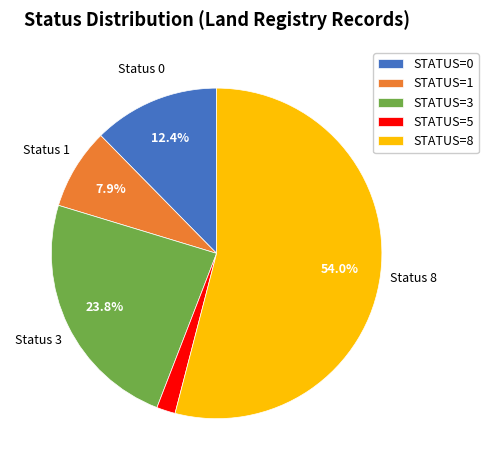

What is the largest slice in the pie chart?

STATUS=8